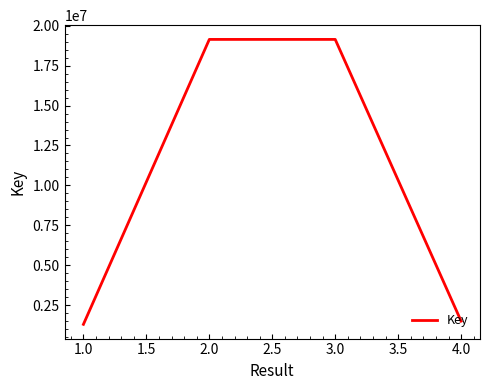

What is the approximate value at 1.0, to the nearest 10?

1293950